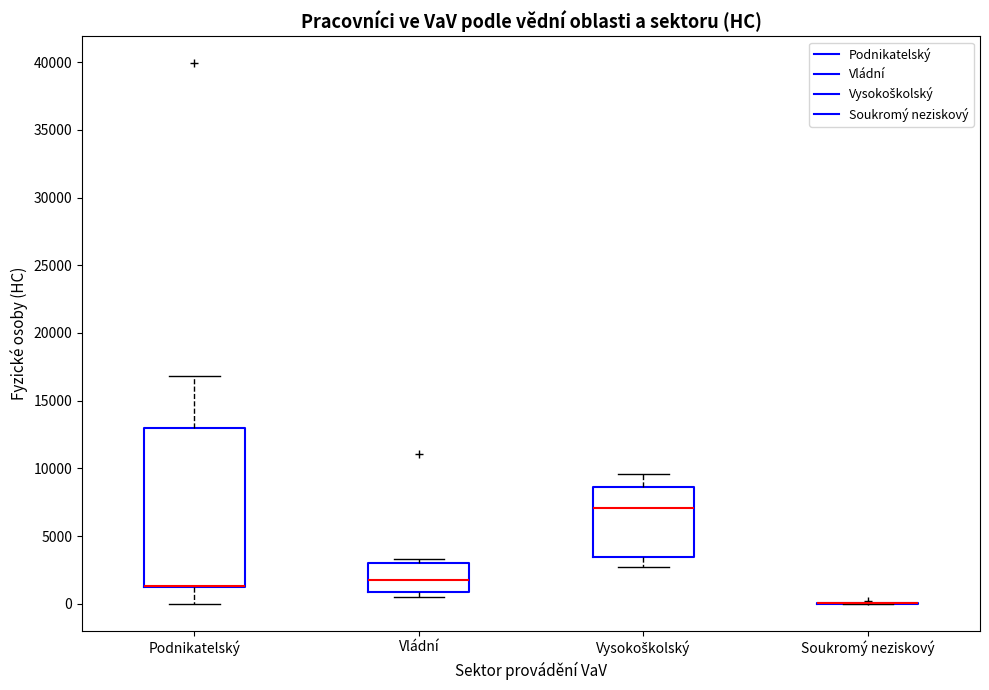

Comparing the boxes themselves (not the whiskers), which one is the tallest?

Podnikatelský